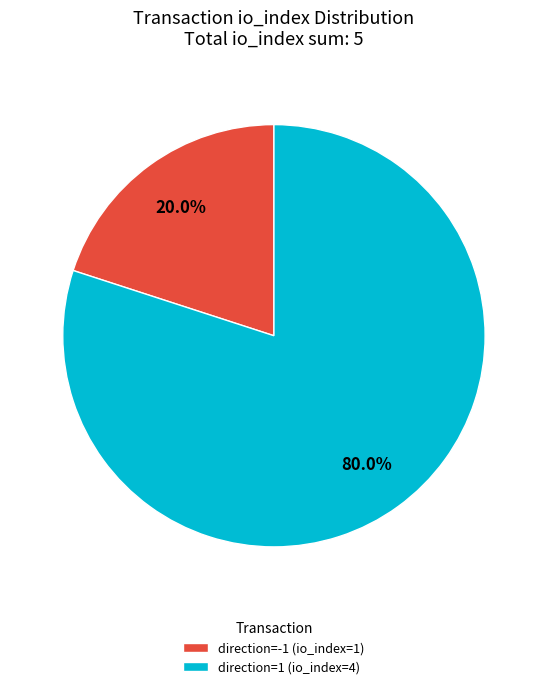

Which category has the biggest portion of the pie?

direction=1 (io_index=4)